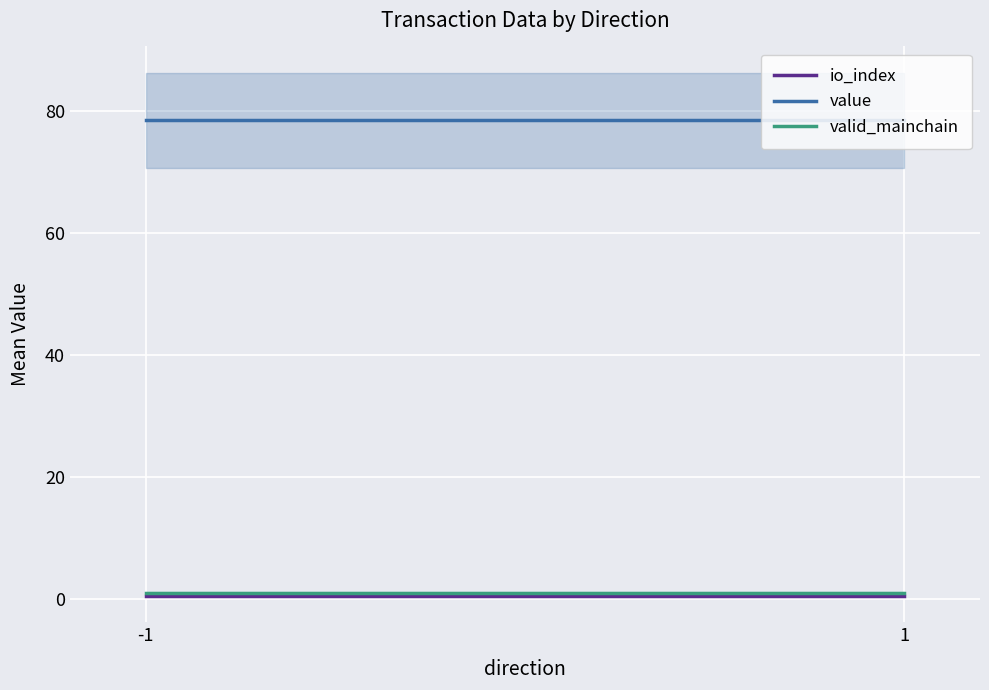

Is this an area chart (filled region under the line)?

No